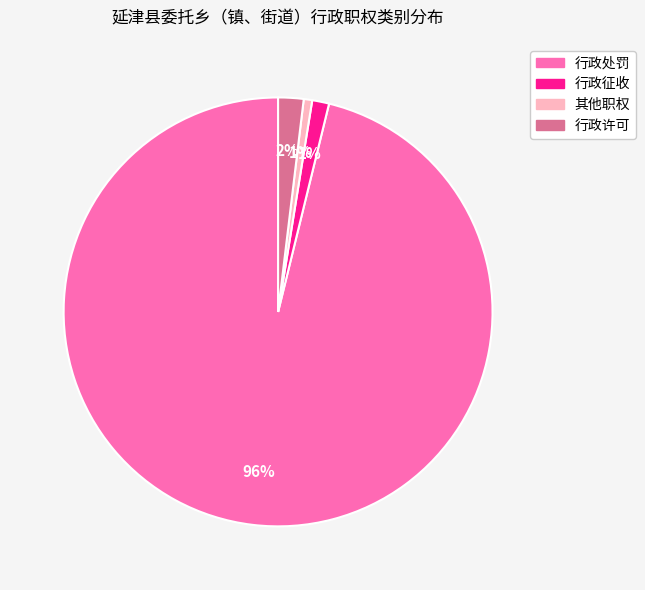

Between 行政征收 and 行政许可, which is larger?

行政许可